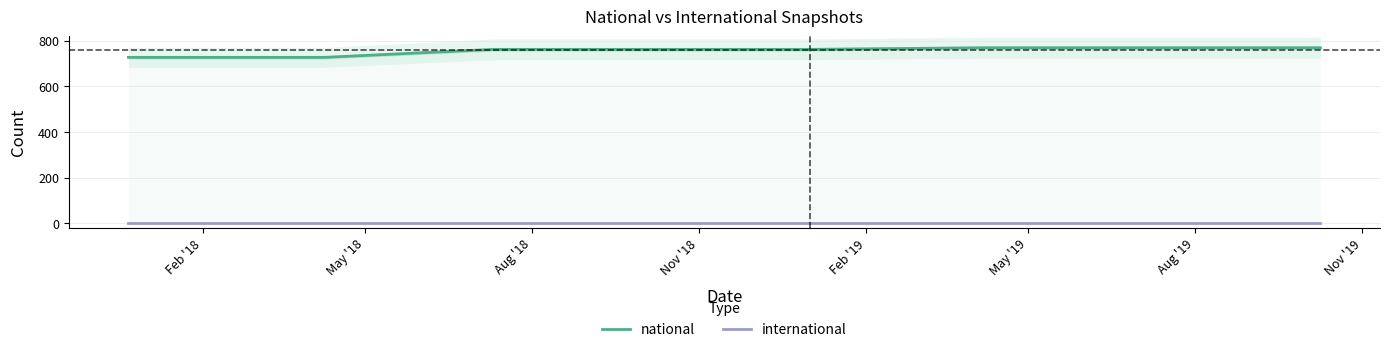

Rank the series at Nov '18 from lowest to highest value.

international, national